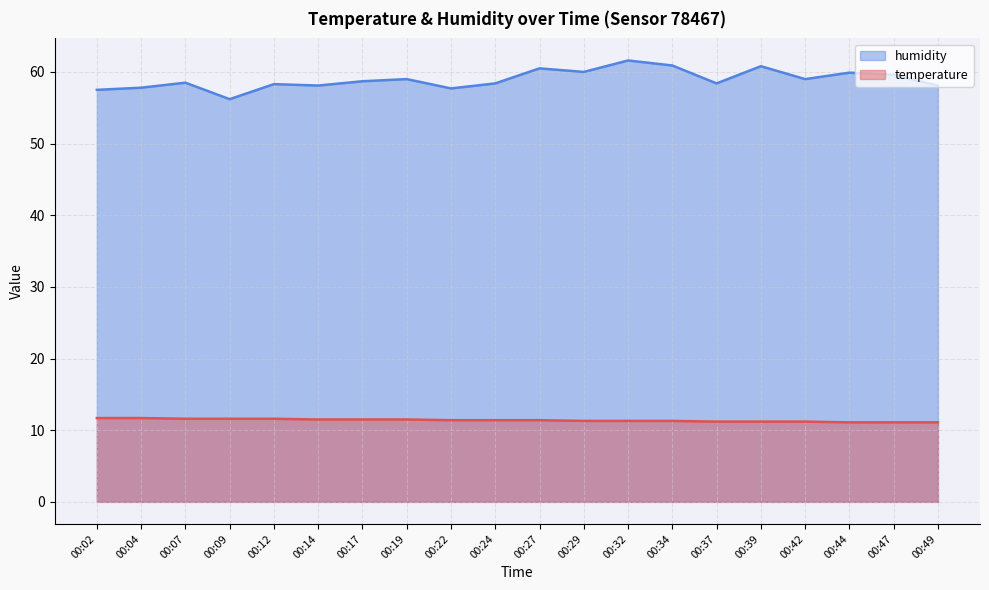

True or false: temperature and humidity intersect in this chart.

False